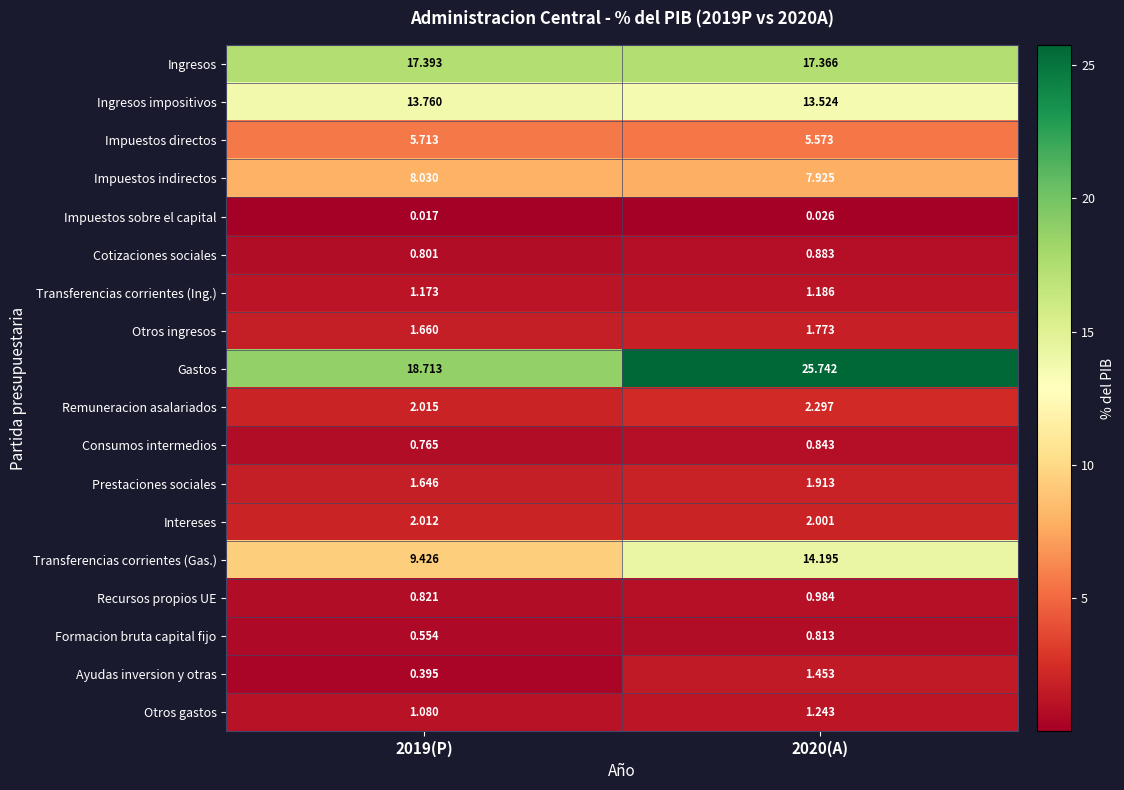

Rank the series at 2019(P) from lowest to highest value.

Impuestos sobre el capital, Ayudas inversion y otras, Formacion bruta capital fijo, Consumos intermedios, Cotizaciones sociales, Recursos propios UE, Otros gastos, Transferencias corrientes (Ing.), Prestaciones sociales, Otros ingresos, Intereses, Remuneracion asalariados, Impuestos directos, Impuestos indirectos, Transferencias corrientes (Gas.), Ingresos impositivos, Ingresos, Gastos